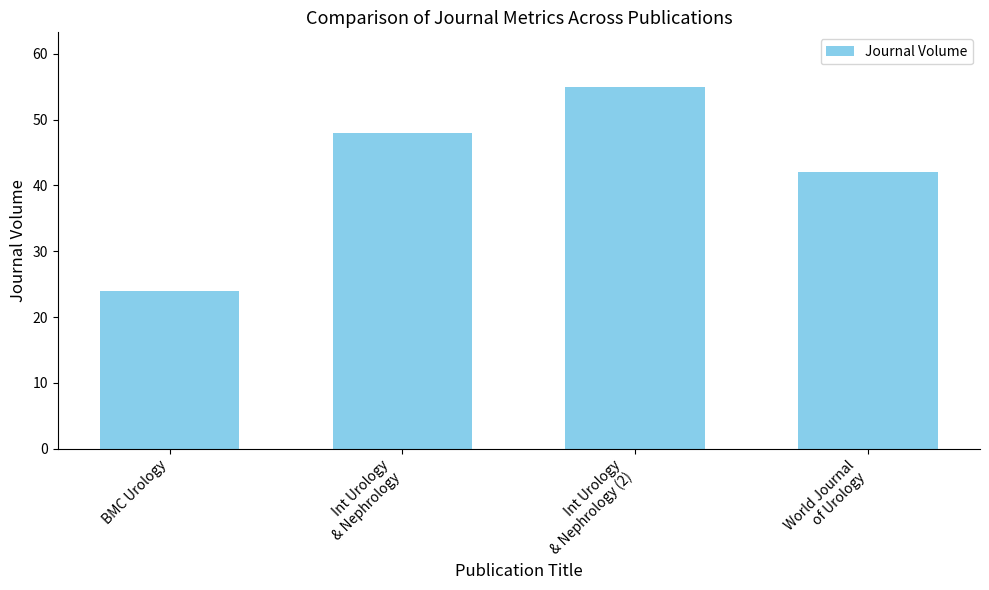

Read the value at Int Urology
& Nephrology (2).

55